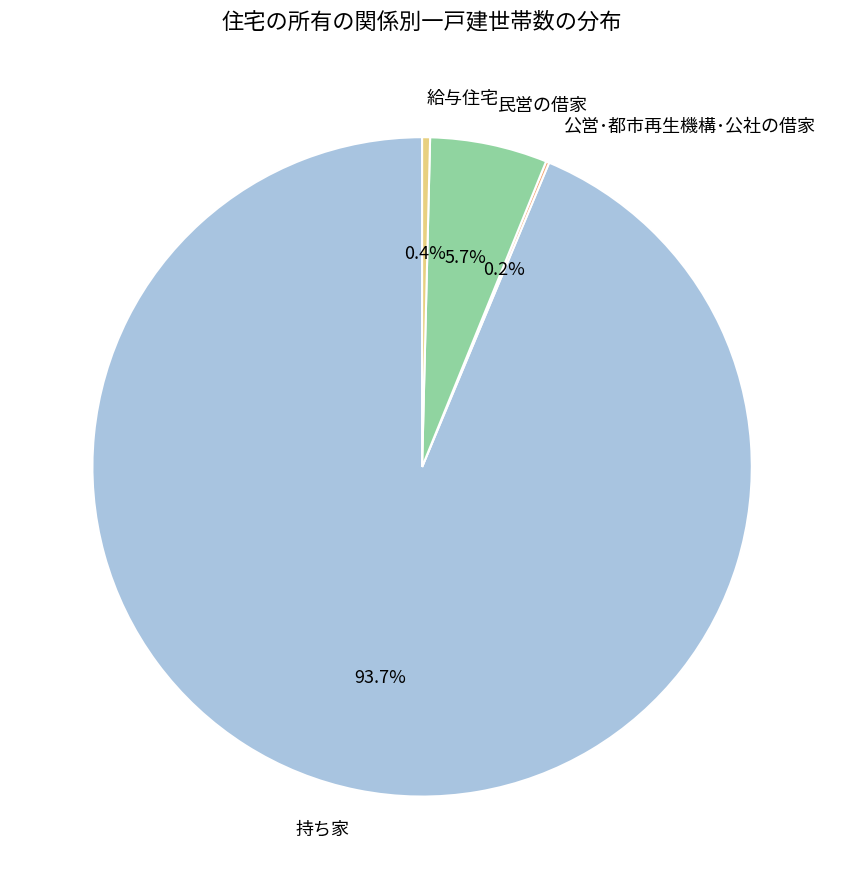

Which slice represents more than half of the pie?

持ち家